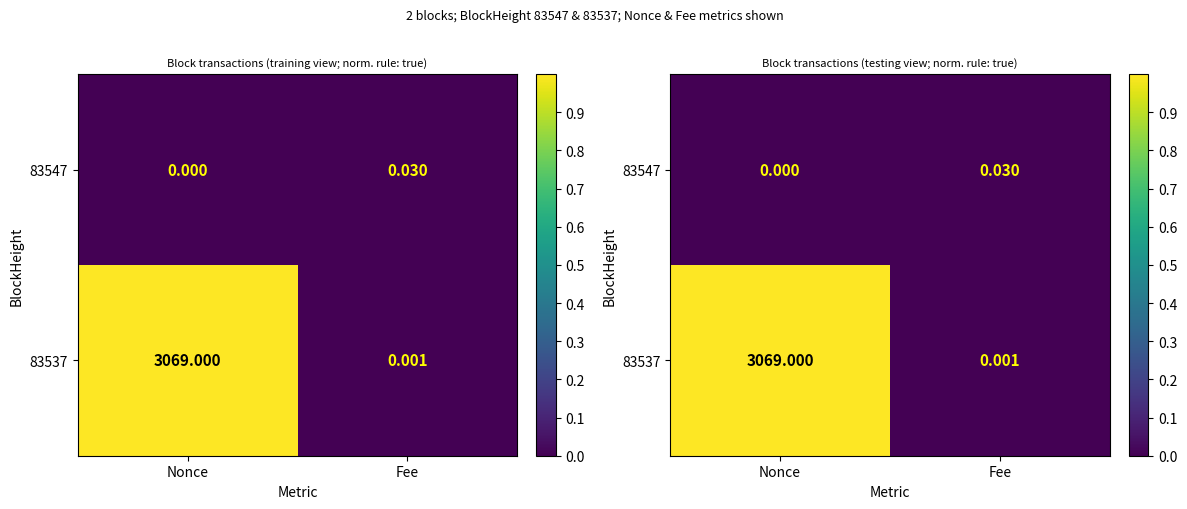

Read the 83537 value at Nonce.

1.0